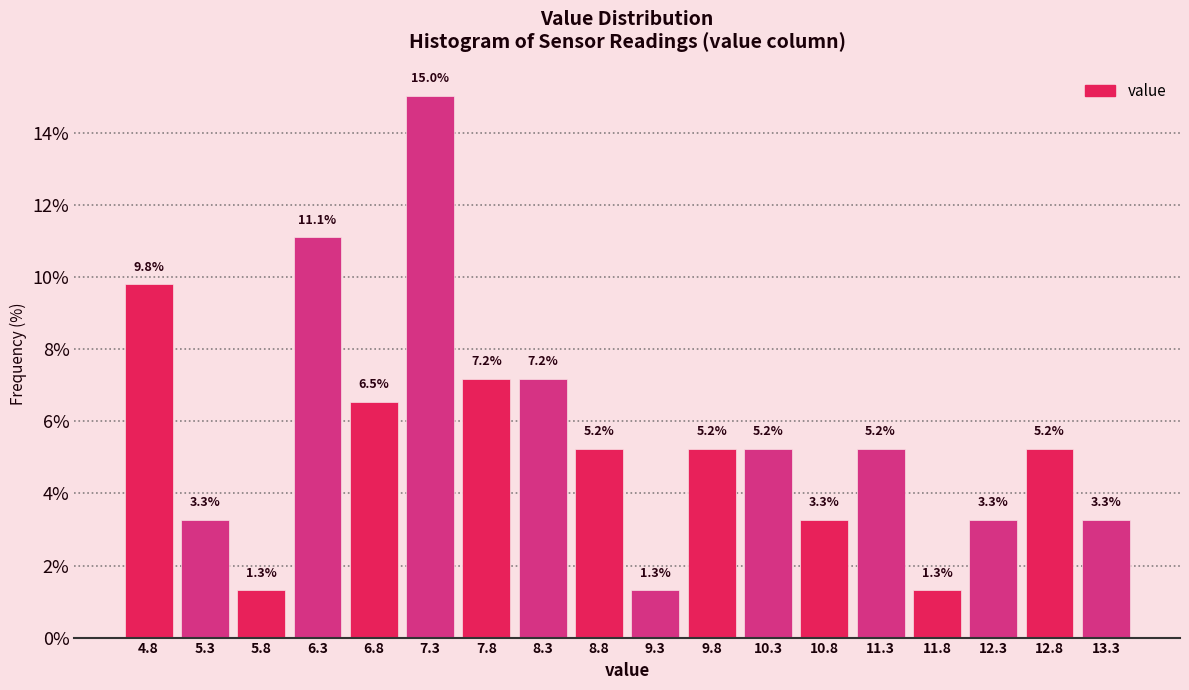

Over which range of the x-axis is the bar tallest?

7.0 to 7.5